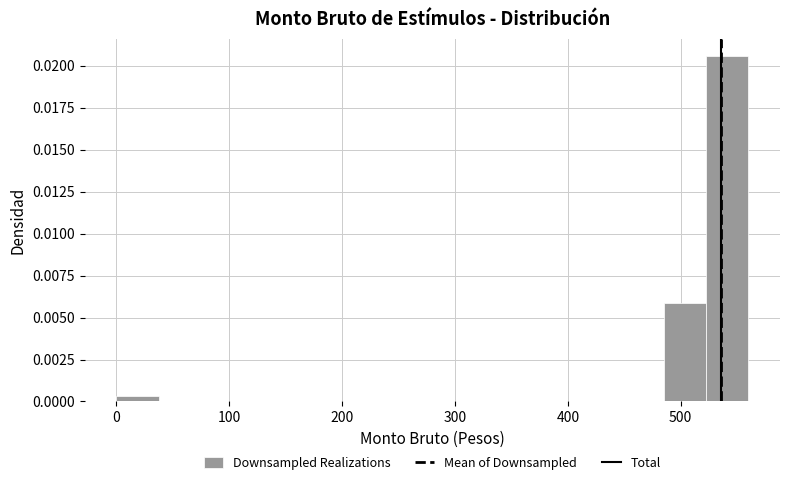

Around what value on the x-axis is the tallest bar? Give the approximate position of its centre, as read against the axis.

540